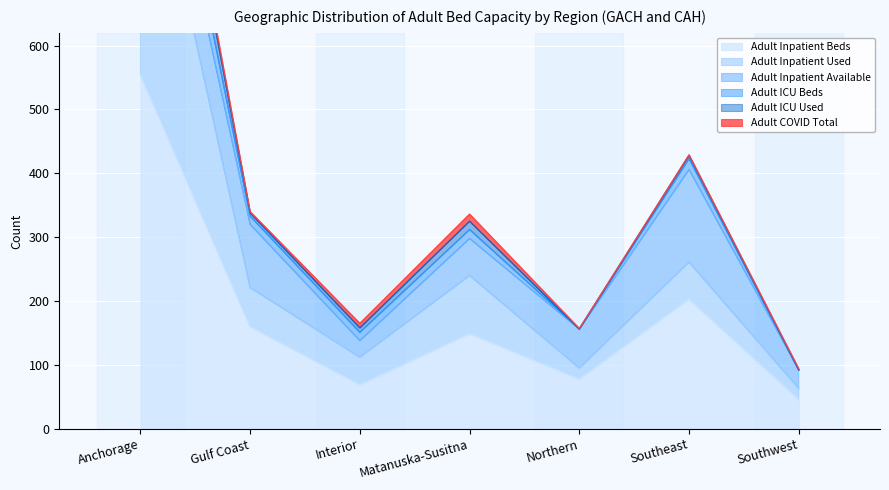

At how many categories does at least one series exceed 818?

1